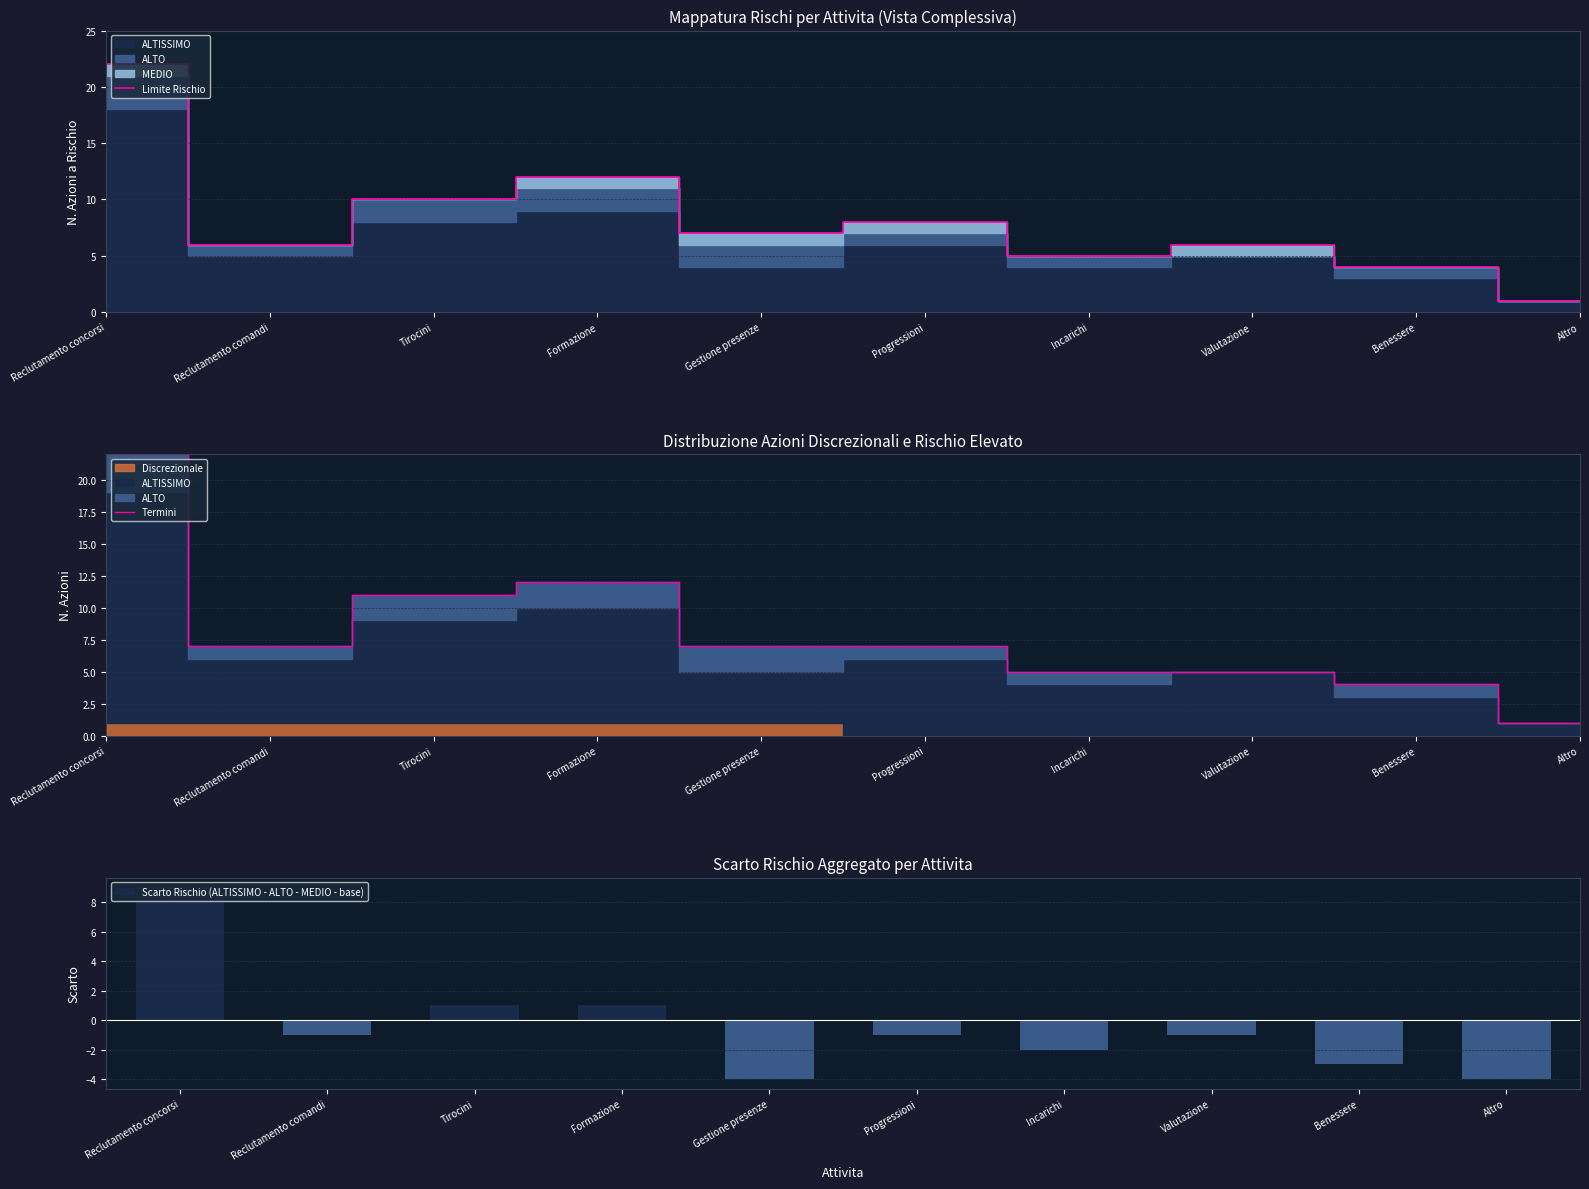

The Limite Rischio series shows 12 at Progressioni. True or false?

False